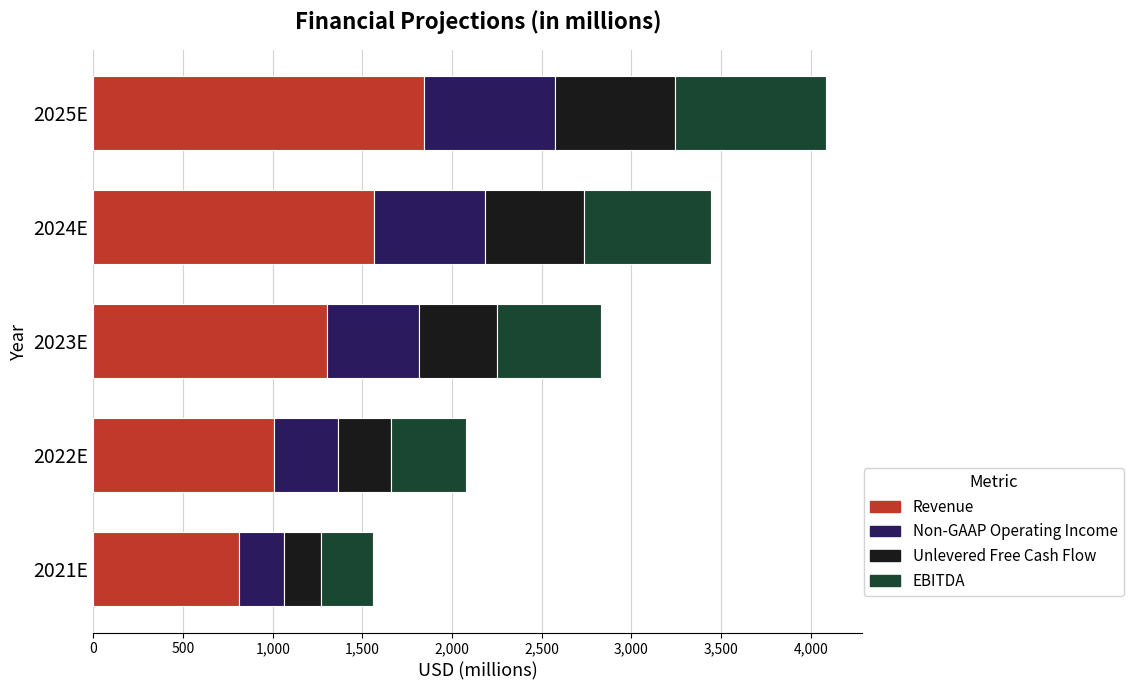

What is the difference between the Revenue values at 2021E and 2024E?

753